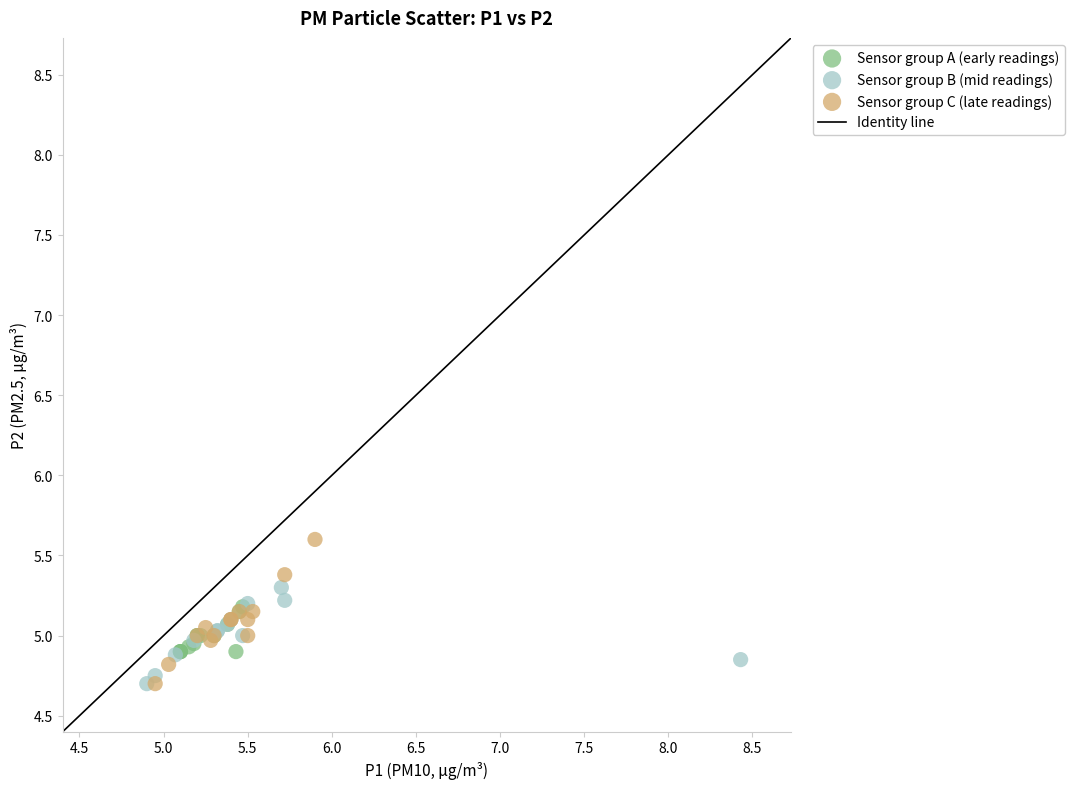

Which series contains the highest Y value?

Sensor group C (late readings)